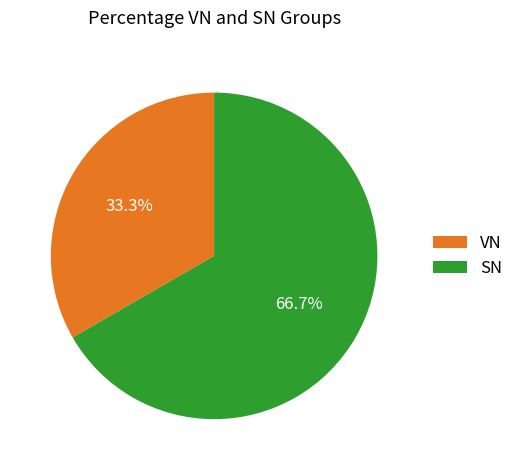

How many slices are in this pie chart?

2